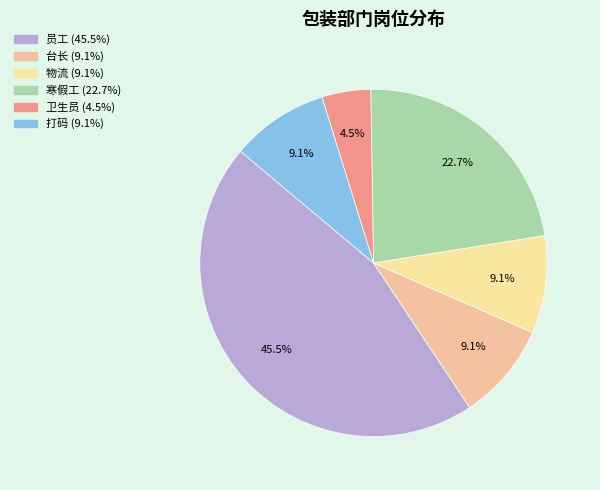

To the nearest percent, what is the difference between the 寒假工 and 台长 slice percentages?

14%